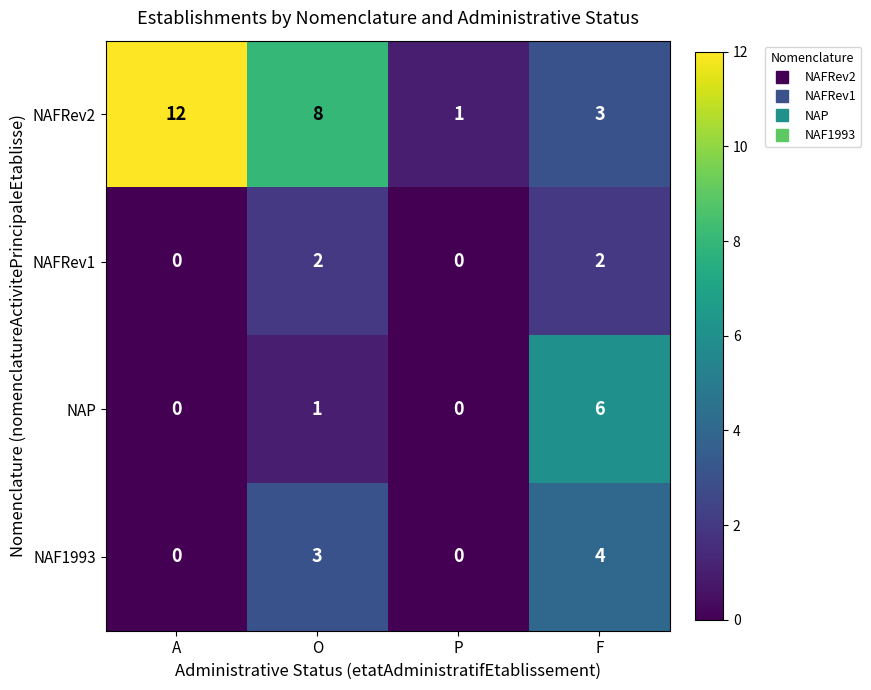

Is it true that NAP equals -3 at P?

False